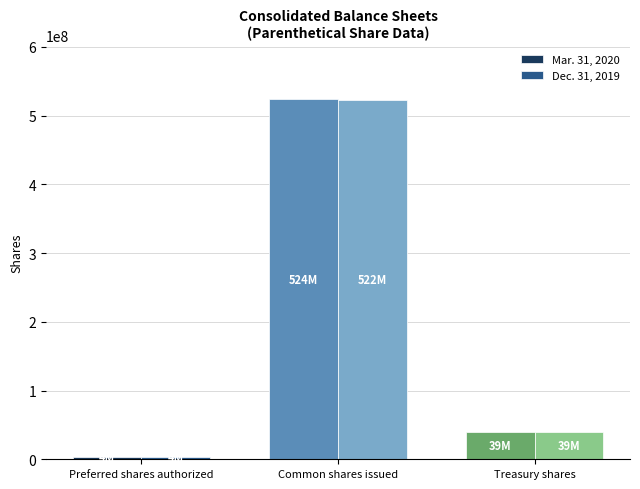

How many values in the Dec. 31, 2019 series are below 39000000?

1